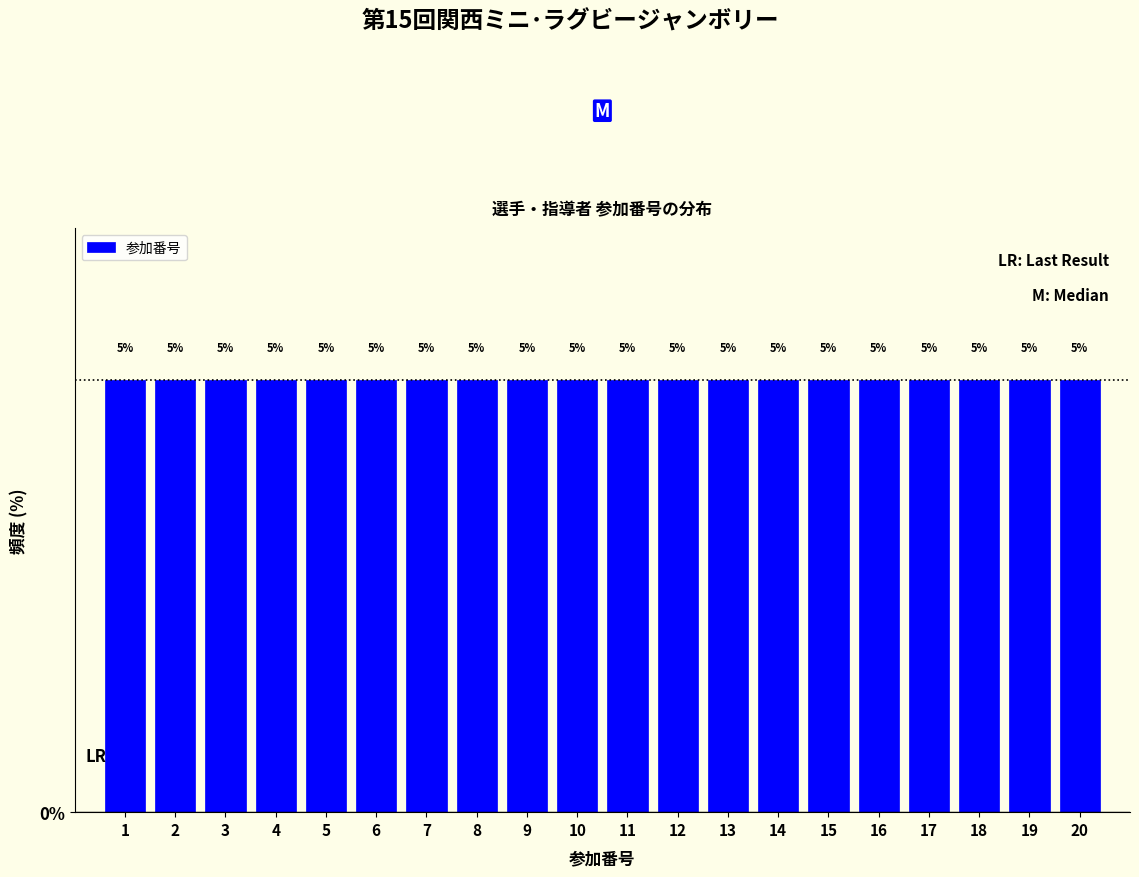

Reading left to right, list every bar in this chart as the range it spans on the x-axis followed by its height.

0.5 to 1.5: 5
1.5 to 2.5: 5
2.5 to 3.5: 5
3.5 to 4.5: 5
4.5 to 5.5: 5
5.5 to 6.5: 5
6.5 to 7.5: 5
7.5 to 8.5: 5
8.5 to 9.5: 5
9.5 to 10.5: 5
10.5 to 11.5: 5
11.5 to 12.5: 5
12.5 to 13.5: 5
13.5 to 14.5: 5
14.5 to 15.5: 5
15.5 to 16.5: 5
16.5 to 17.5: 5
17.5 to 18.5: 5
18.5 to 19.5: 5
19.5 to 20.5: 5